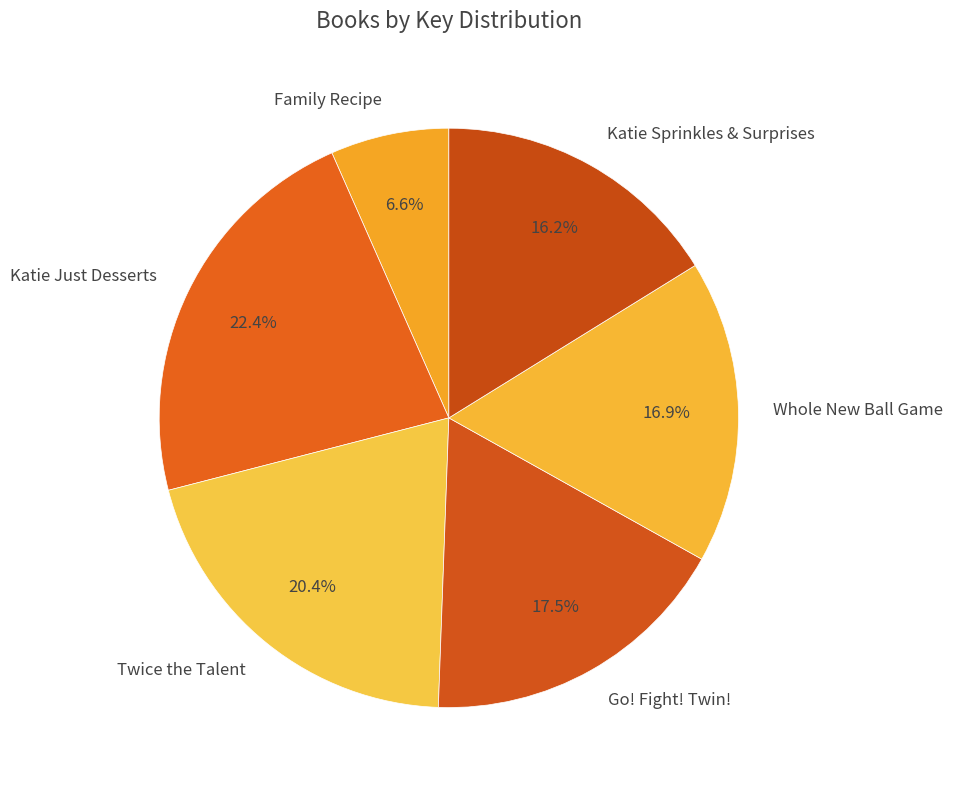

Rank the categories by value from highest to lowest.

Katie Just Desserts, Twice the Talent, Go! Fight! Twin!, Whole New Ball Game, Katie Sprinkles & Surprises, Family Recipe